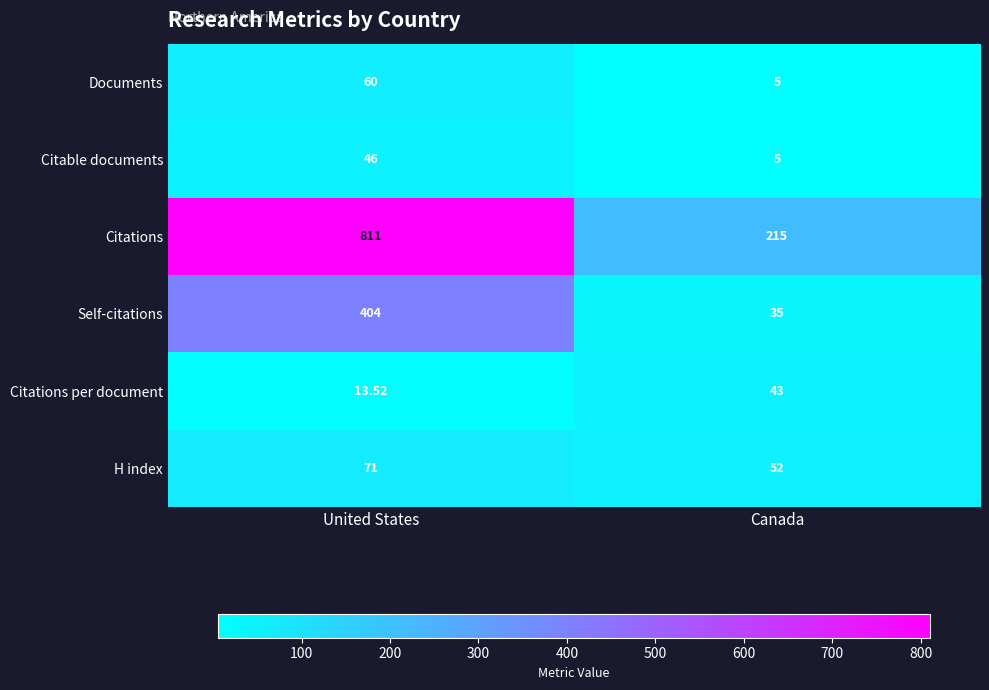

Which category has the highest value across all series?

United States